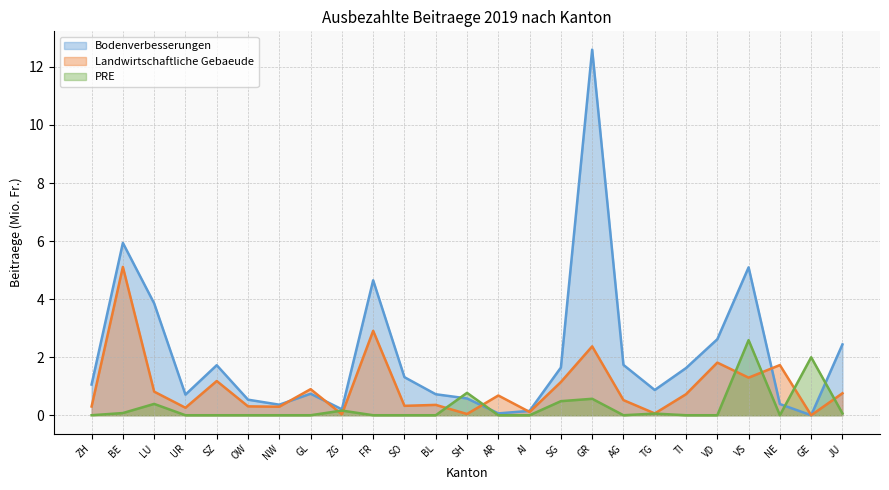

Where is Landwirtschaftliche Gebaeude nearest to the value 2?

VD